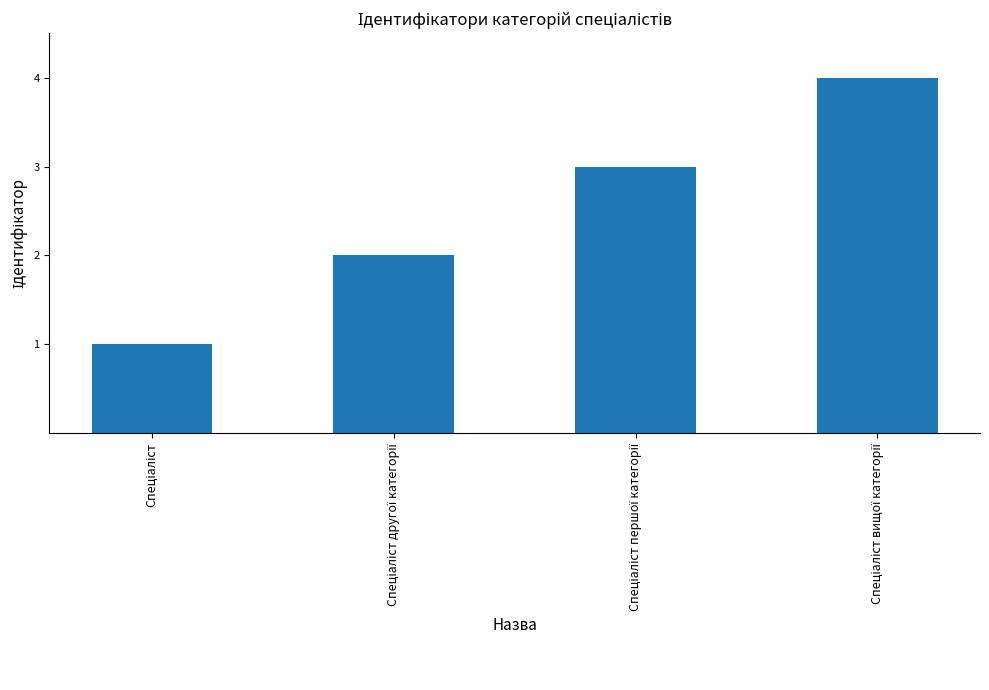

What is the difference between the maximum and minimum values?

3